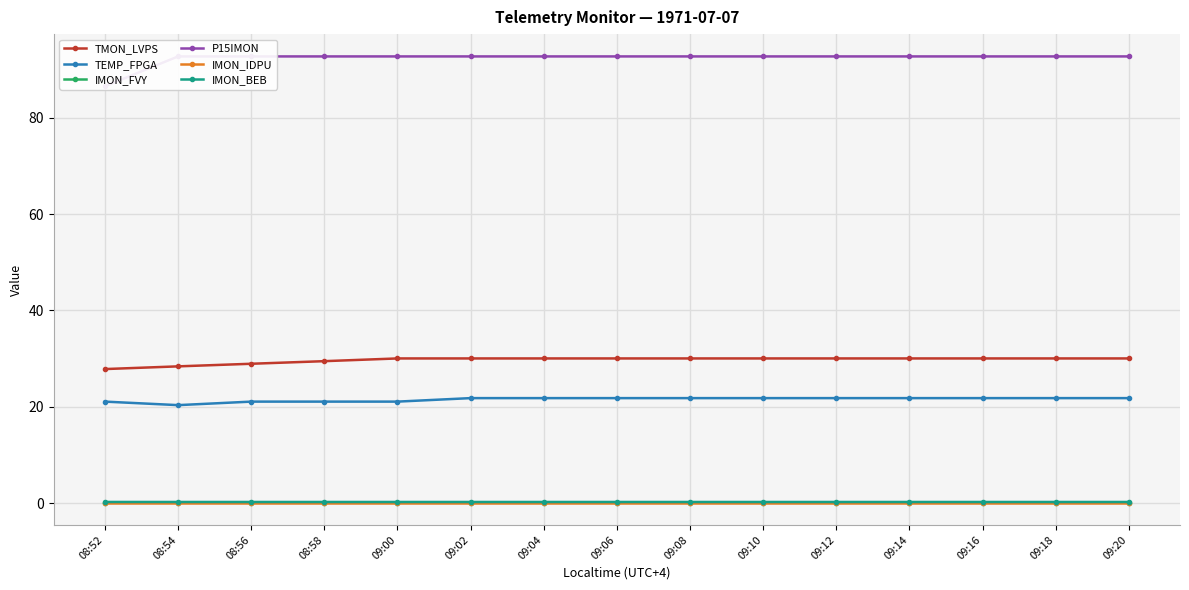

How many lines are shown in the chart?

6